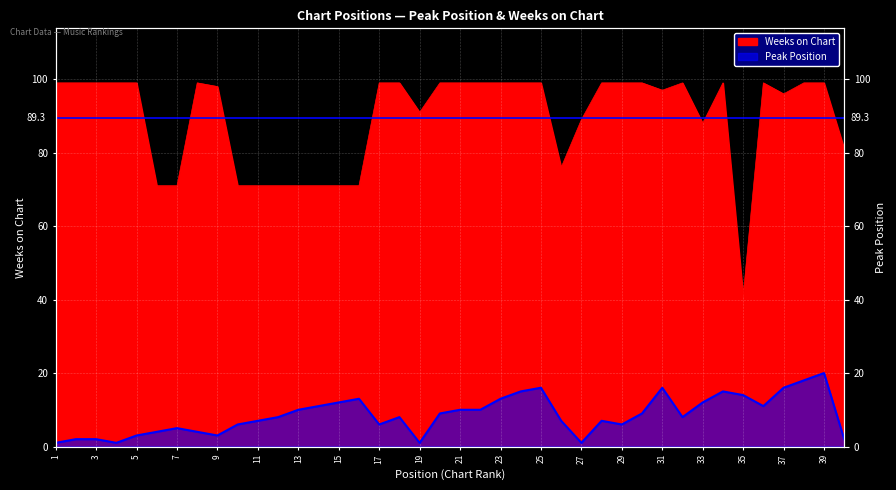

What is the sum of the Peak Position values at 27 and 36?

12